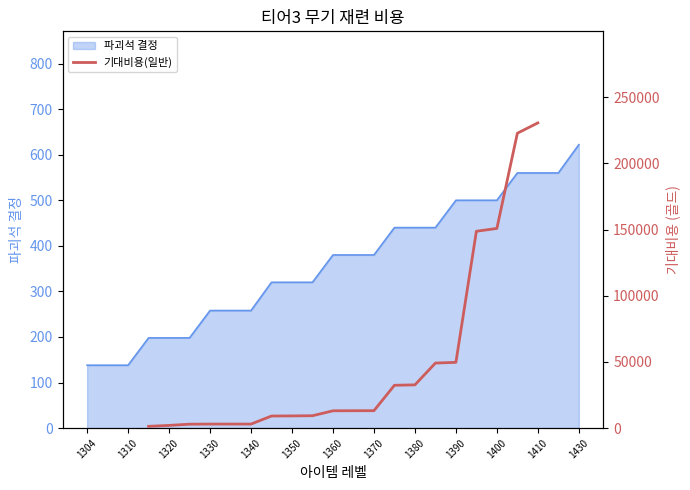

The value of 파괴석 결정 at 1410 is 232. True or false?

False